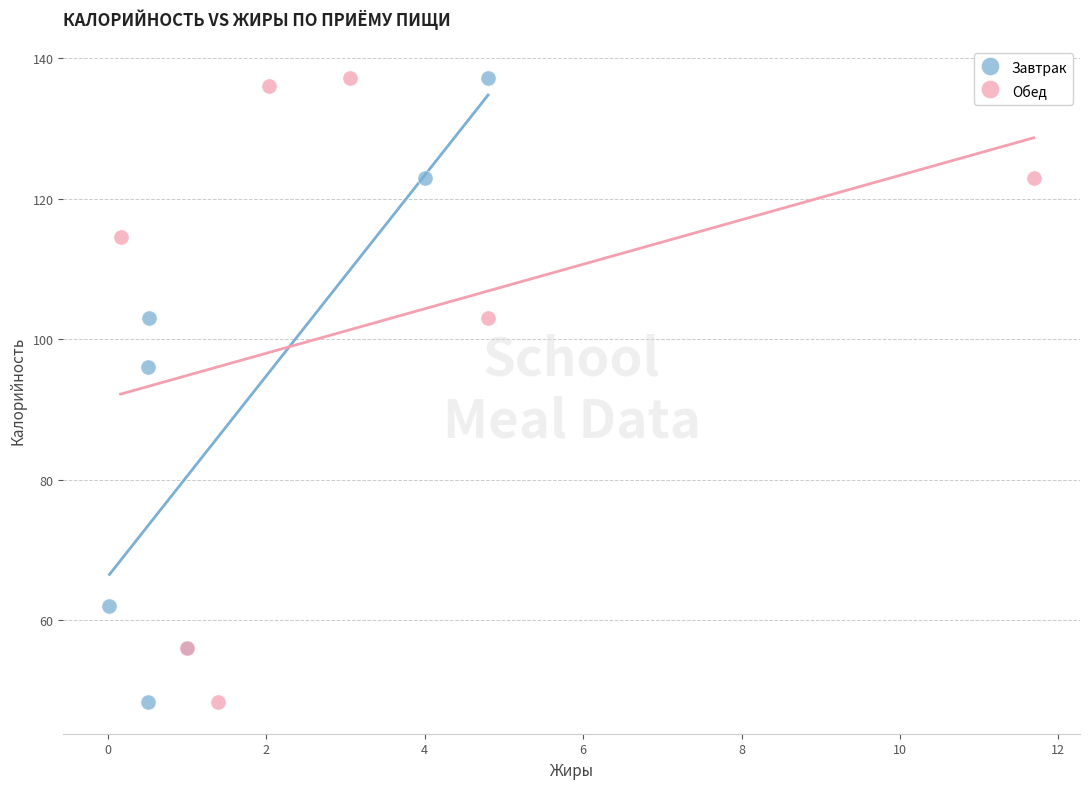

What are all the series names shown in the legend?

Завтрак, Обед